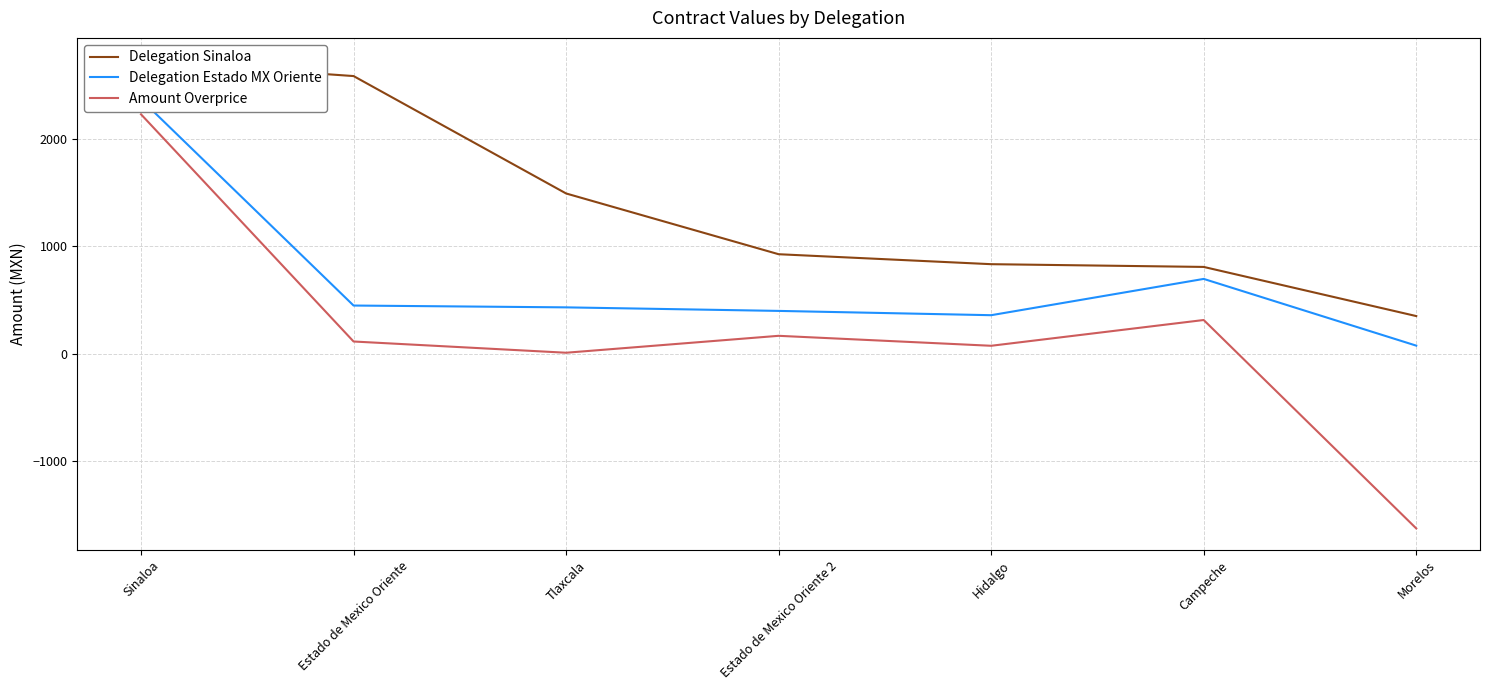

Is it true that Delegation Sinaloa equals 787.6 at Tlaxcala?

False